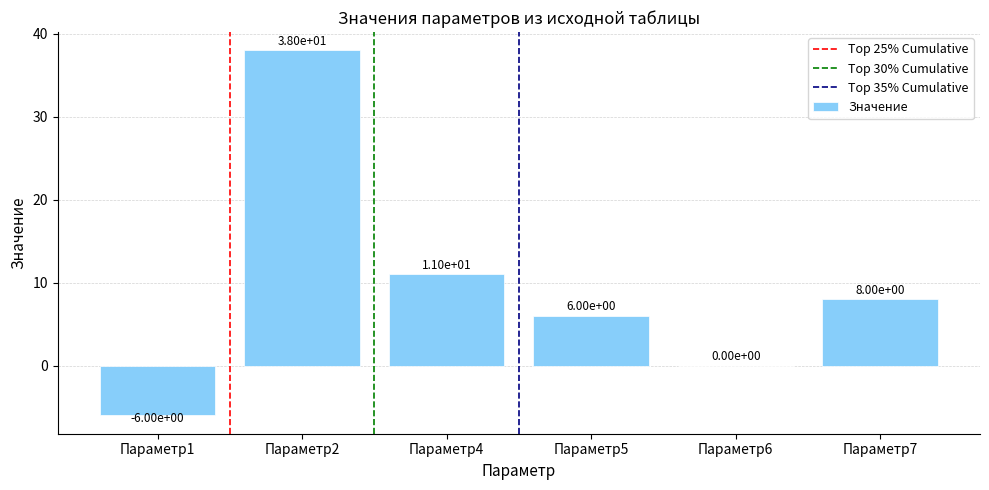

At which category does the chart reach its peak across all series?

Параметр2